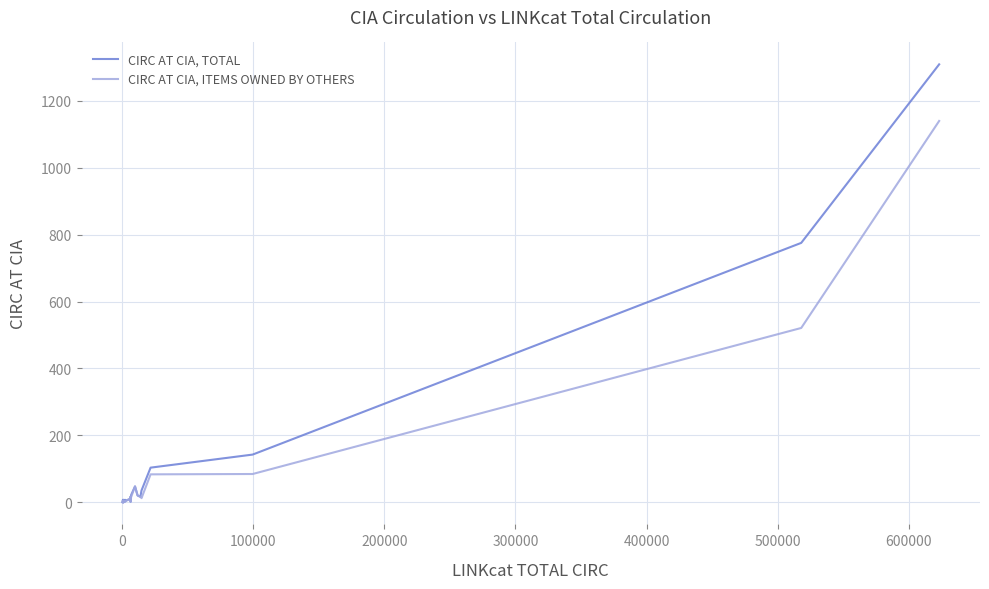

What is the maximum value for CIRC AT CIA, TOTAL?

1308